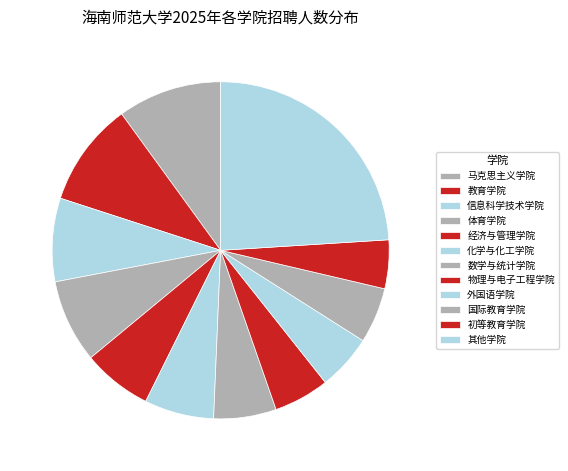

How many segments does this pie chart have?

12